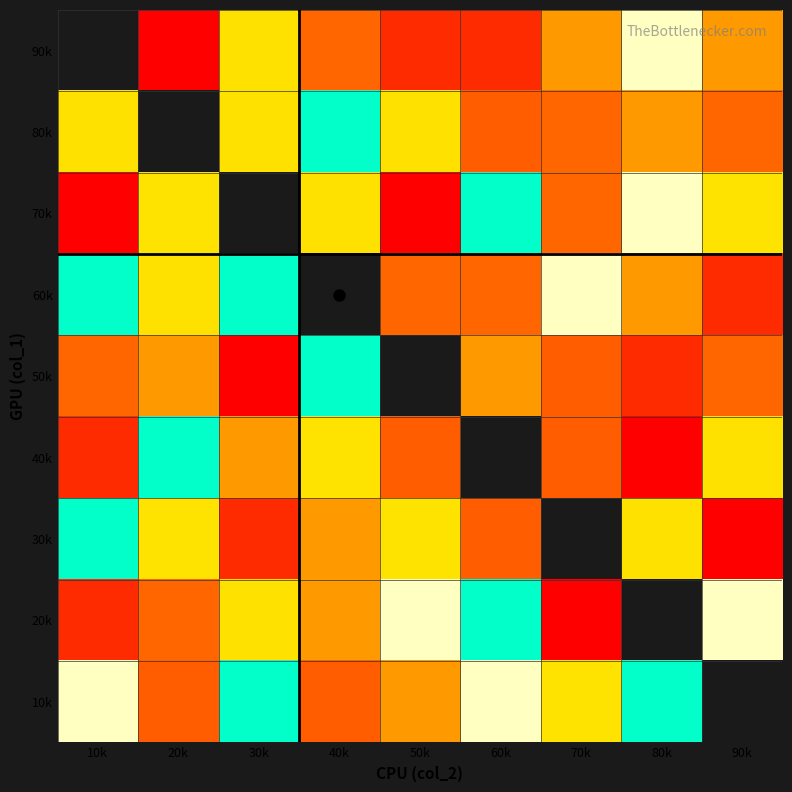

How many 10k values are between 4 and 7?

5